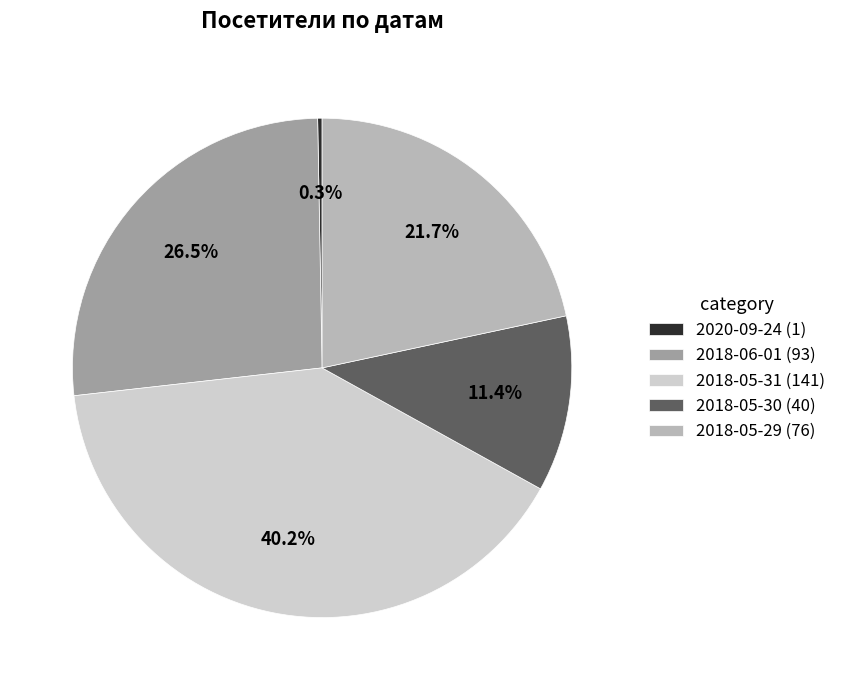

Does 2018-05-31 (141) represent more than half of the total?

No